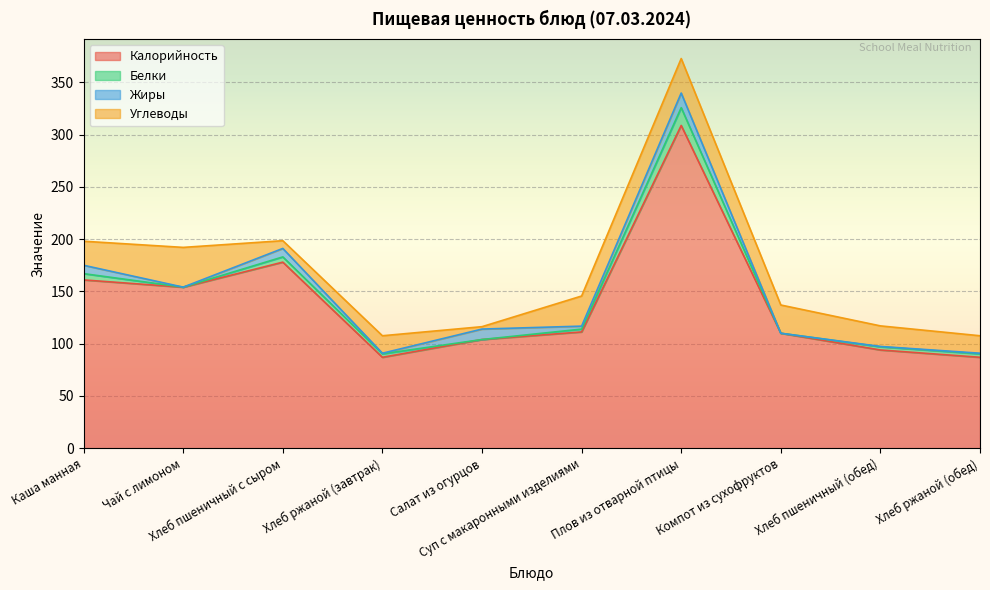

What is the label of the 10th point from the right?

Каша манная